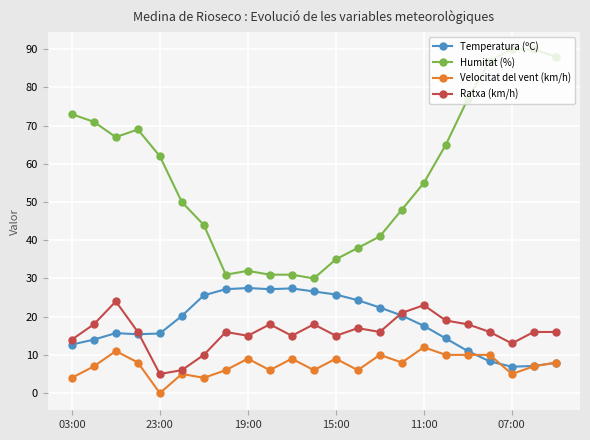

What is the lowest value of the Temperatura (ºC) series?

6.9